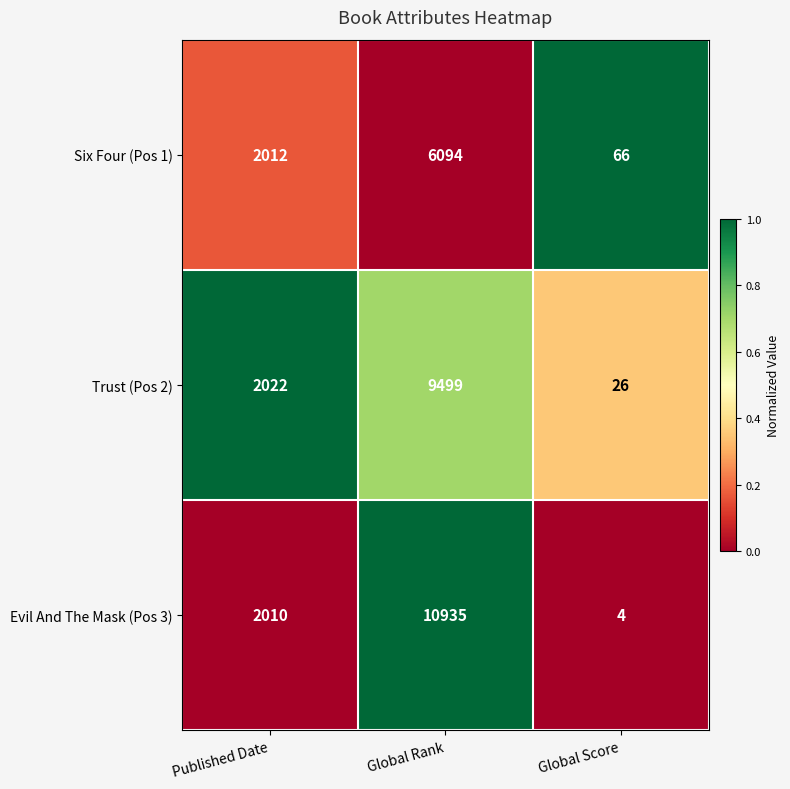

What is the sum of all Six Four (Pos 1) values?

8172